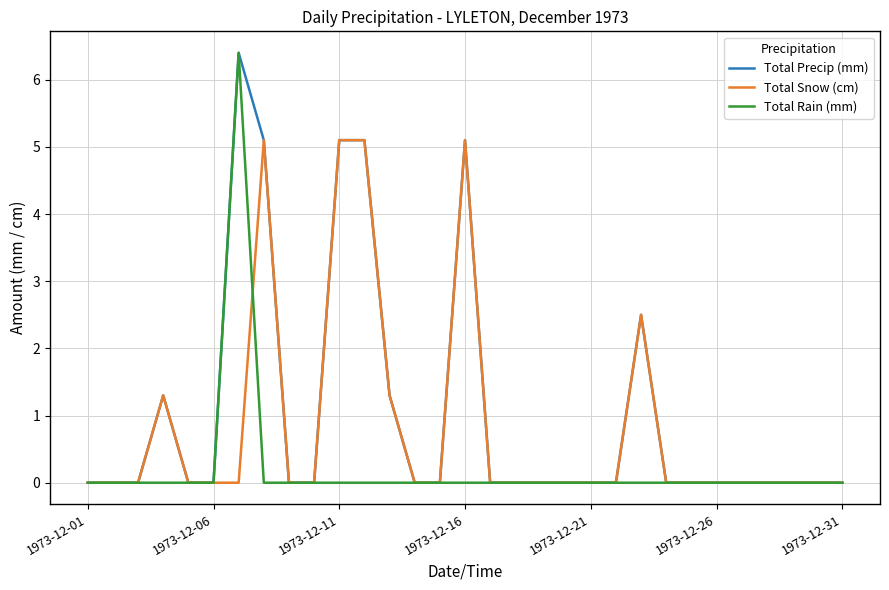

What is the average value of the Total Snow (cm) series?

0.8